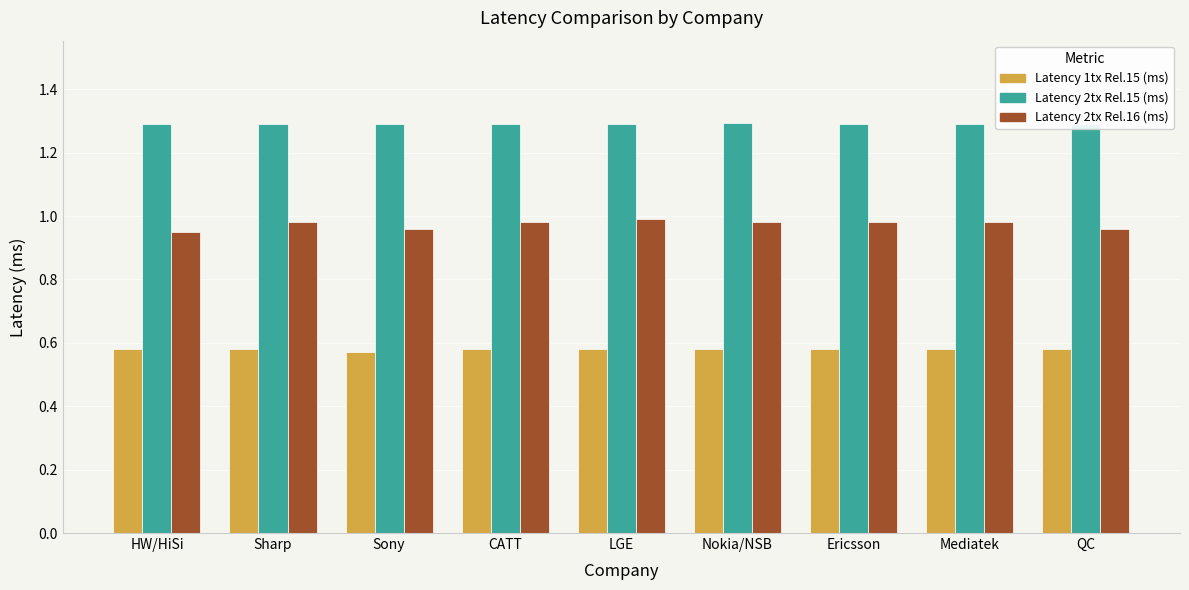

Reading left to right, extract all data points from this chart.

Latency 1tx Rel.15 (ms): HW/HiSi=0.6	Sharp=0.6	Sony=0.6	CATT=0.6	LGE=0.6	Nokia/NSB=0.6	Ericsson=0.6	Mediatek=0.6	QC=0.6
Latency 2tx Rel.15 (ms): HW/HiSi=1.3	Sharp=1.3	Sony=1.3	CATT=1.3	LGE=1.3	Nokia/NSB=1.3	Ericsson=1.3	Mediatek=1.3	QC=1.3
Latency 2tx Rel.16 (ms): HW/HiSi=0.9	Sharp=1.0	Sony=1.0	CATT=1.0	LGE=1.0	Nokia/NSB=1.0	Ericsson=1.0	Mediatek=1.0	QC=1.0